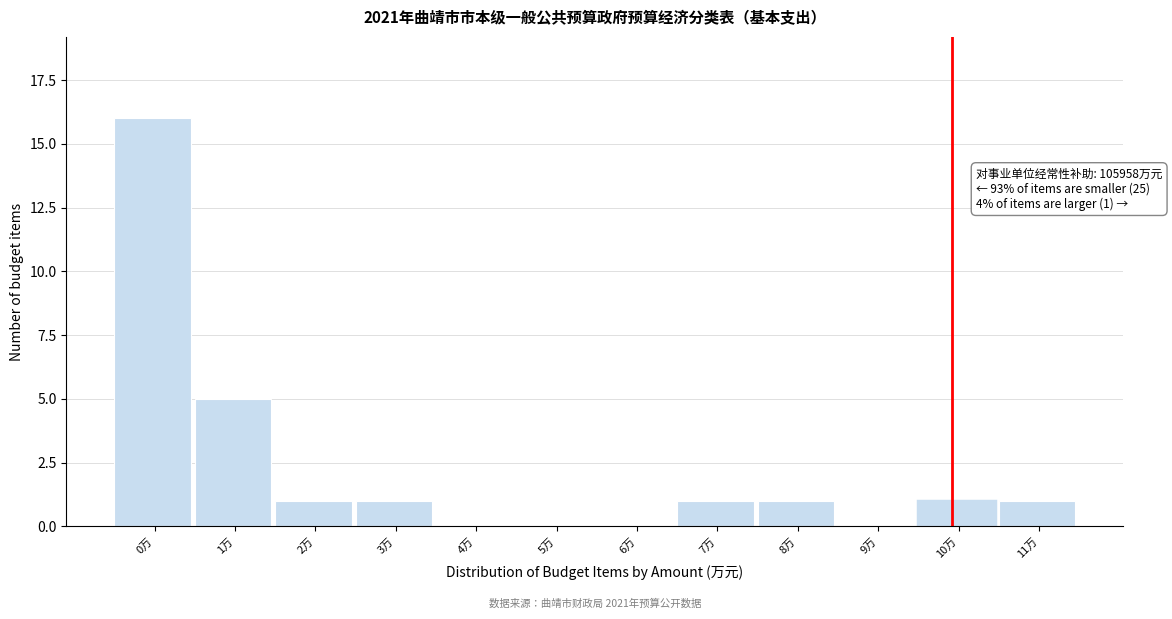

Reading left to right, transcribe all the data shown in this chart.

0万=16	1万=5	2万=1	3万=1	4万=0	5万=0	6万=0	7万=1	8万=1	9万=0	10万=1	11万=1